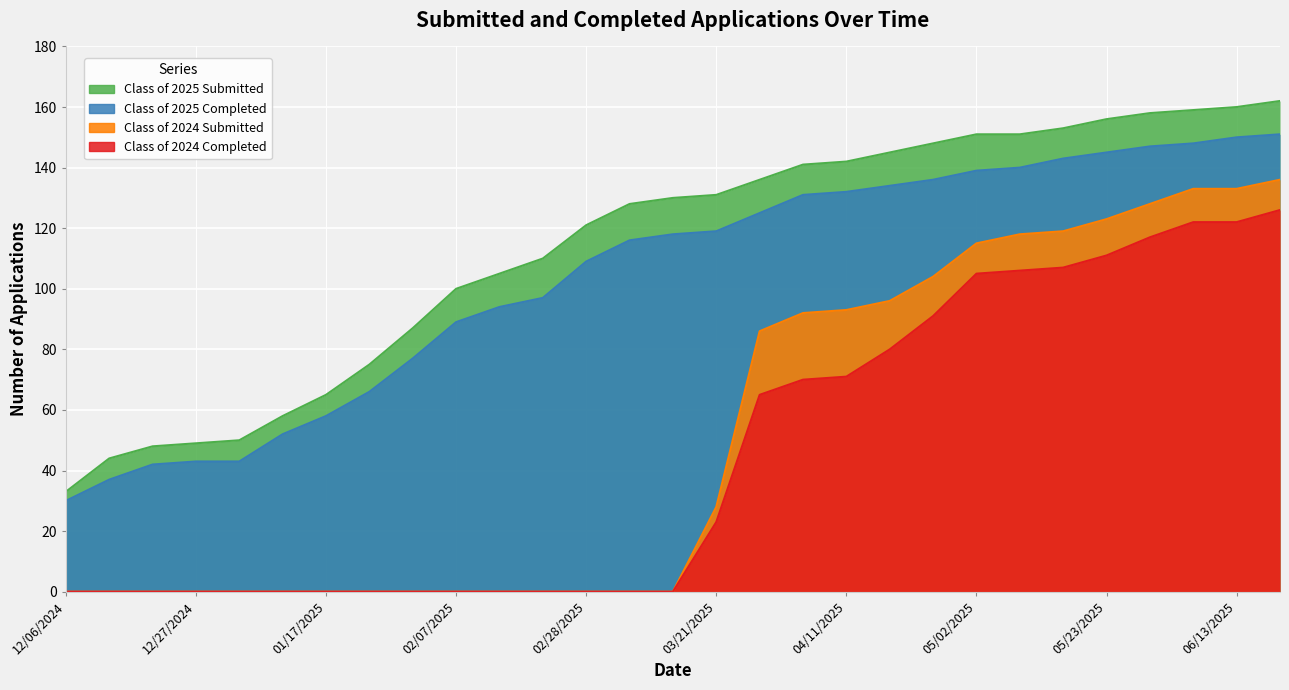

What position from the left is 04/04/2025?

18